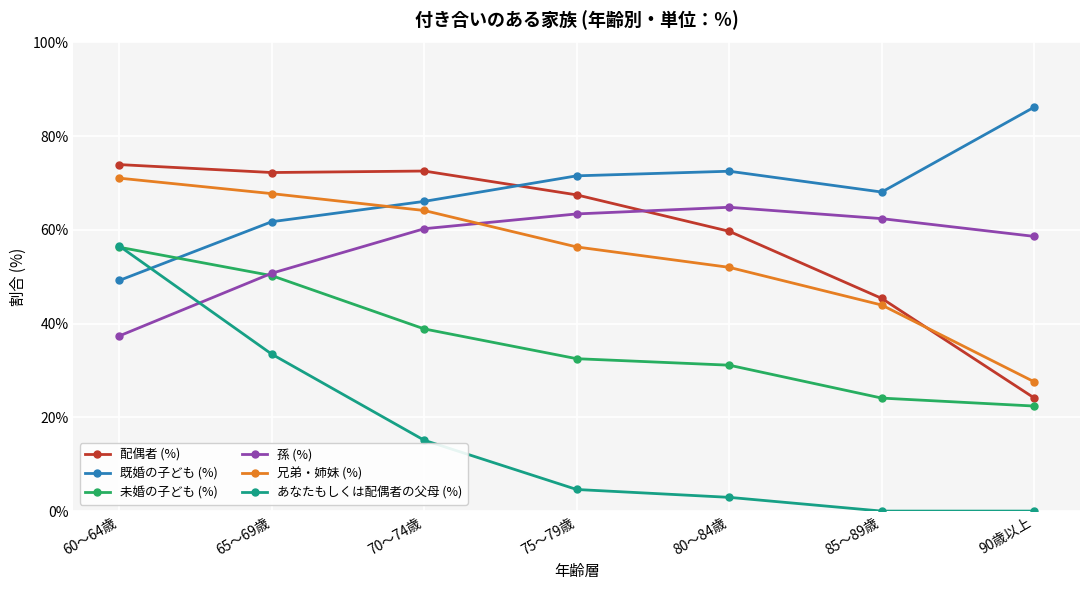

True or false: 兄弟・姉妹 (%) and あなたもしくは配偶者の父母 (%) intersect in this chart.

False